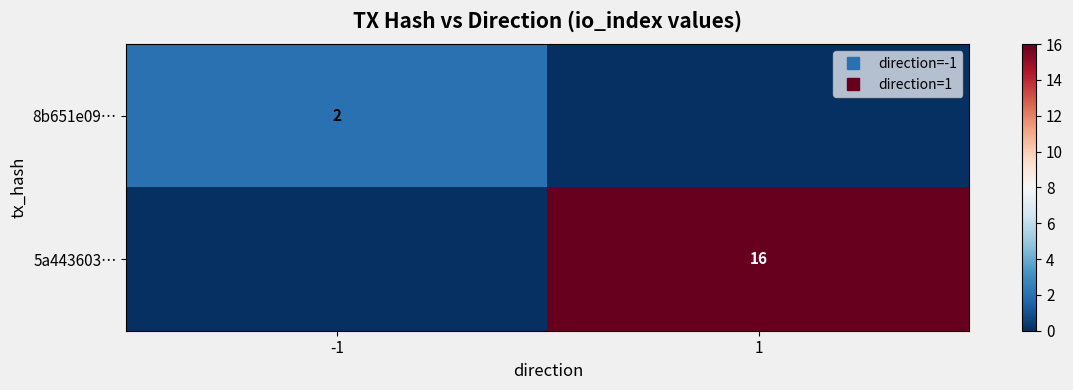

What is the spread (max minus min) of values at 1?

16